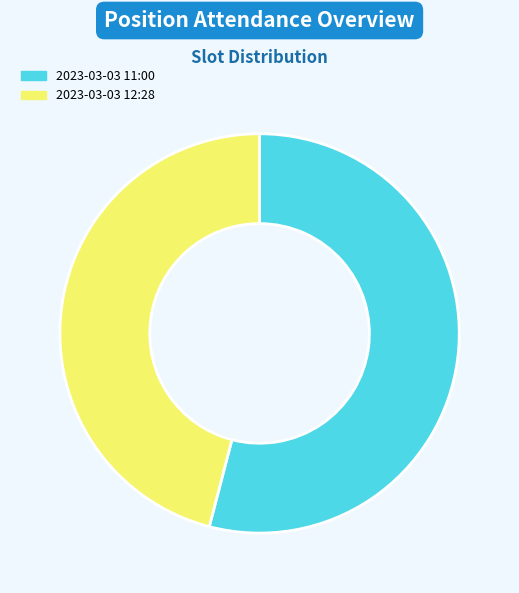

Does any single category account for the majority?

Yes